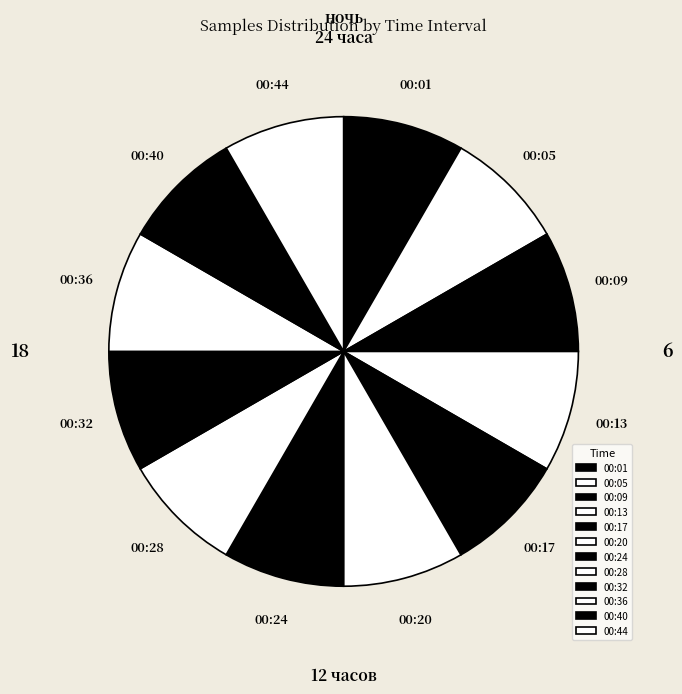

Approximately how many times larger is the value at 00:28 compared to 00:01?

1.0